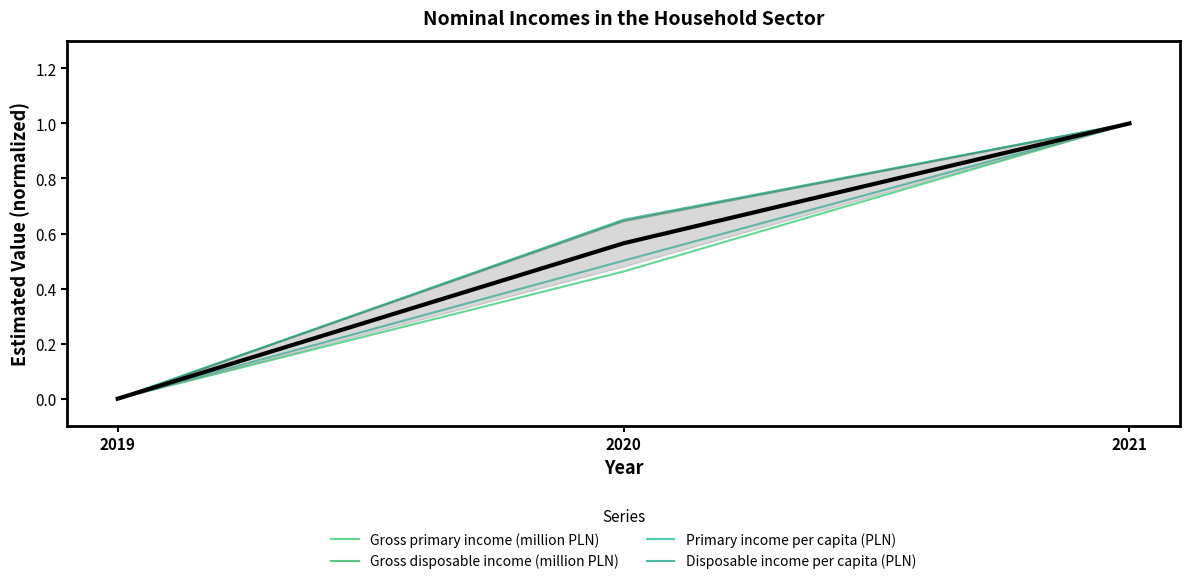

How many data points in Primary income per capita (PLN) are above 0?

2